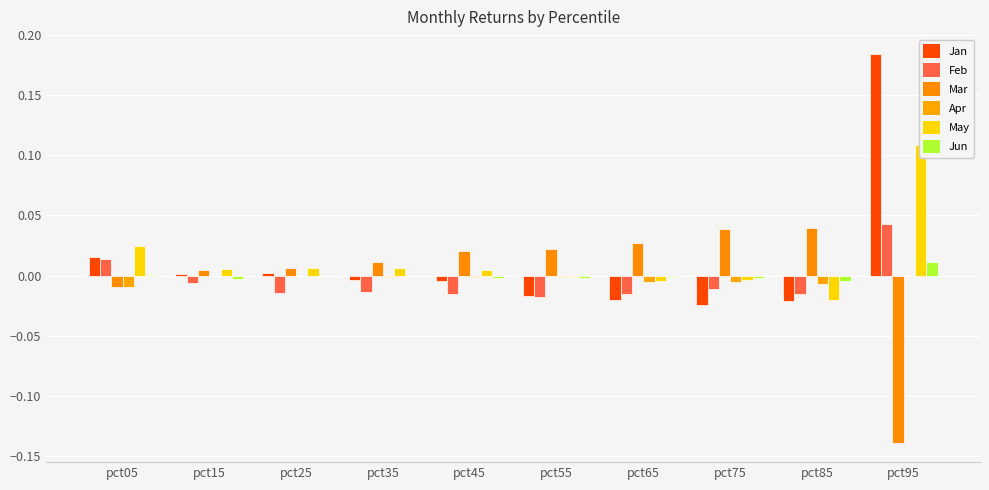

What is the difference between the May values at pct95 and pct25?

0.1